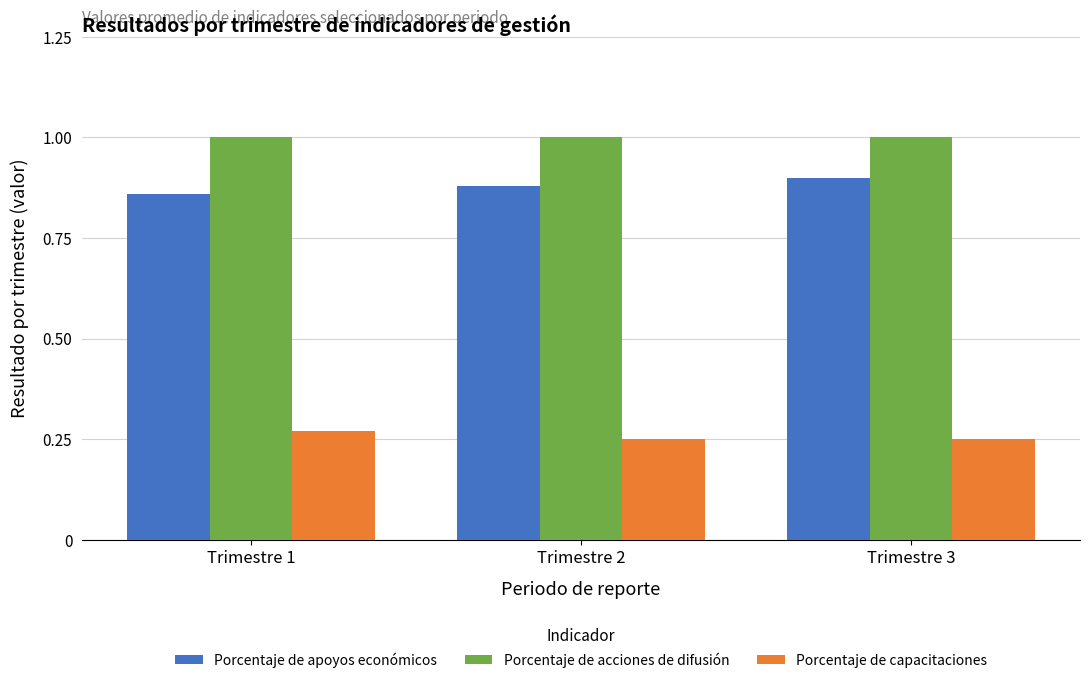

Is the value of Porcentaje de capacitaciones at Trimestre 1 greater than the value of Porcentaje de apoyos económicos at Trimestre 3?

No